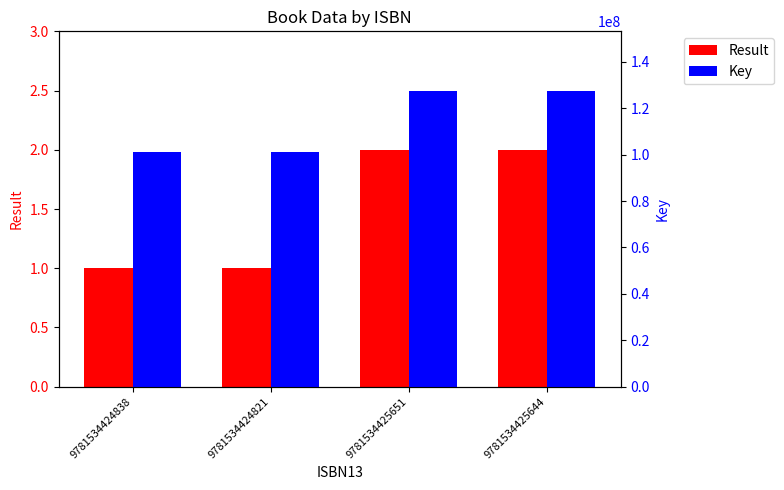

What is the difference between the maximum and minimum values in the Result series?

1